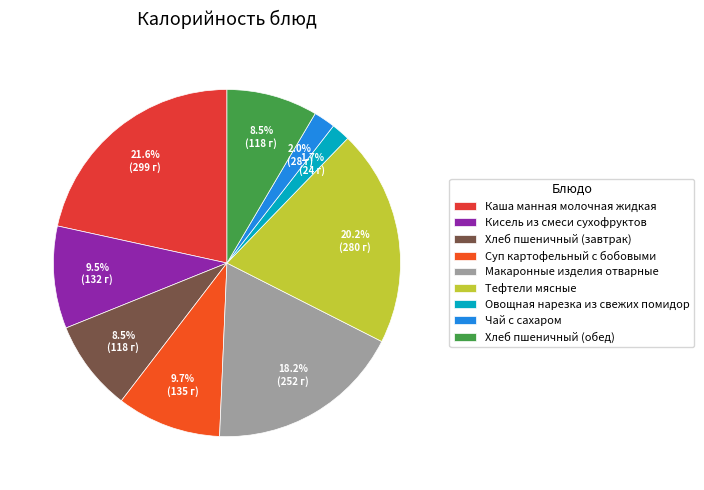

True or false: Кисель из смеси сухофруктов accounts for 10% of the total.

True